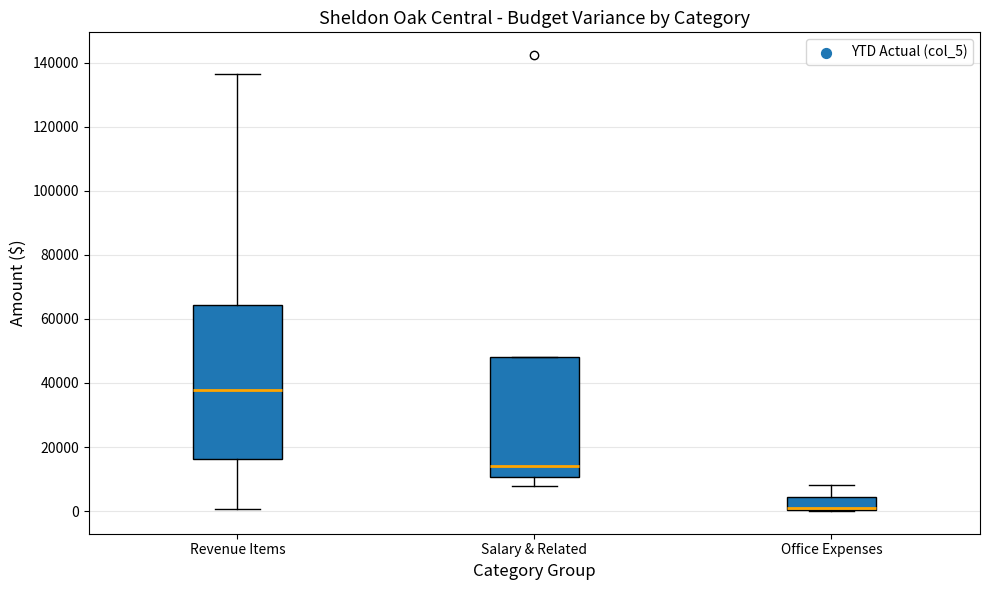

Which box is the tallest, from its lower edge to its upper edge?

Revenue Items